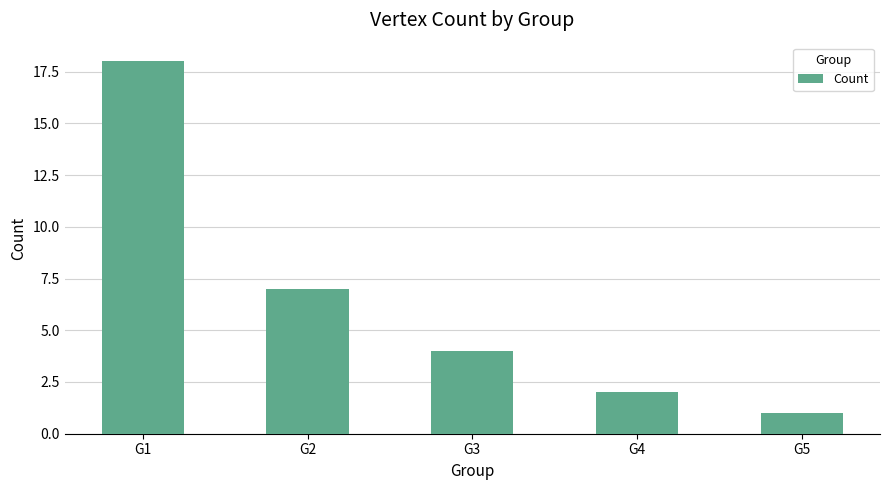

Reading left to right, extract all data points from this chart.

G1=18	G2=7	G3=4	G4=2	G5=1